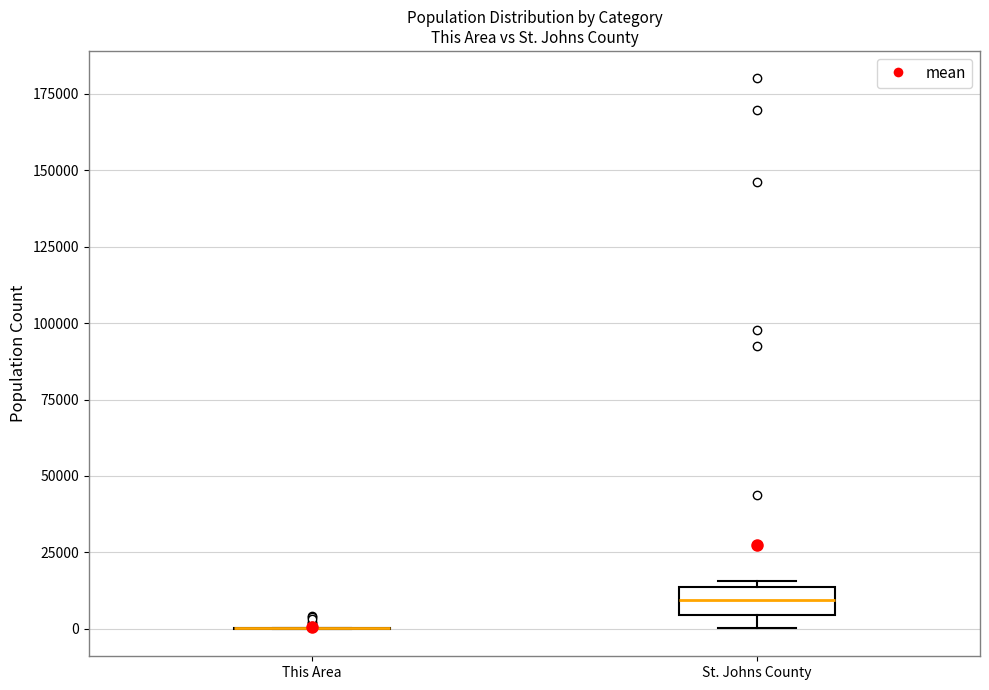

Which box is the tallest, from its lower edge to its upper edge?

St. Johns County